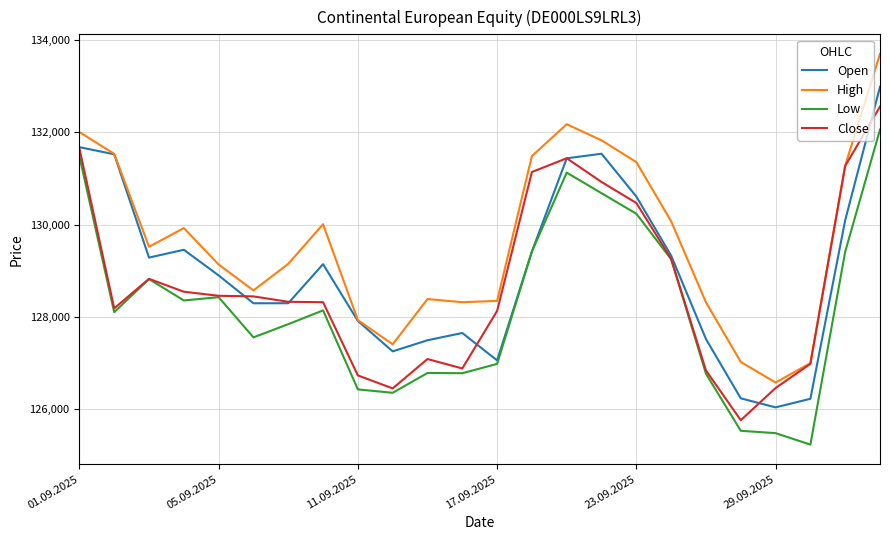

Which series has the largest total across all categories?

High